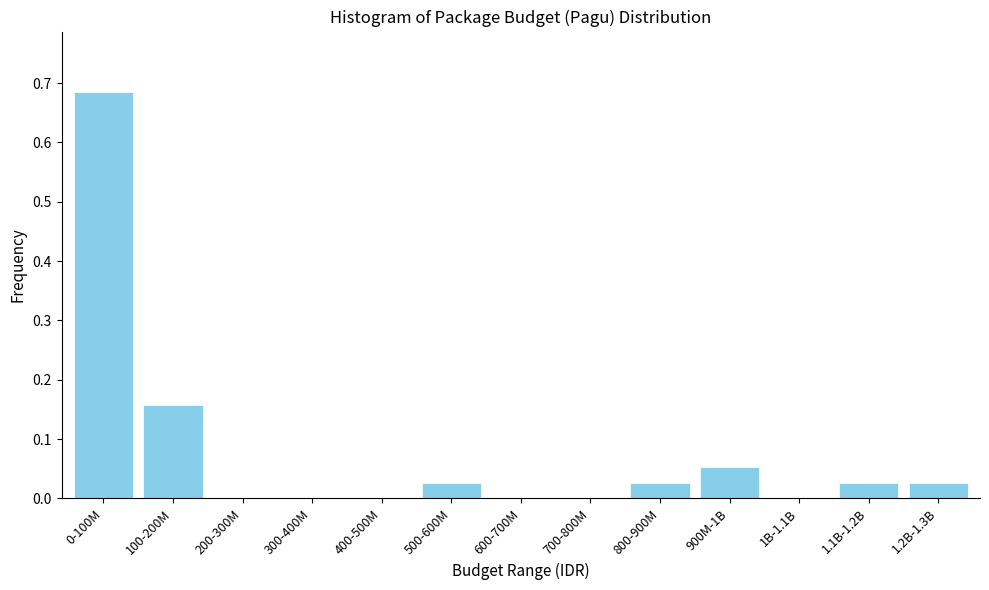

The chart shows a value of 0.2 at 1B-1.1B. True or false?

False